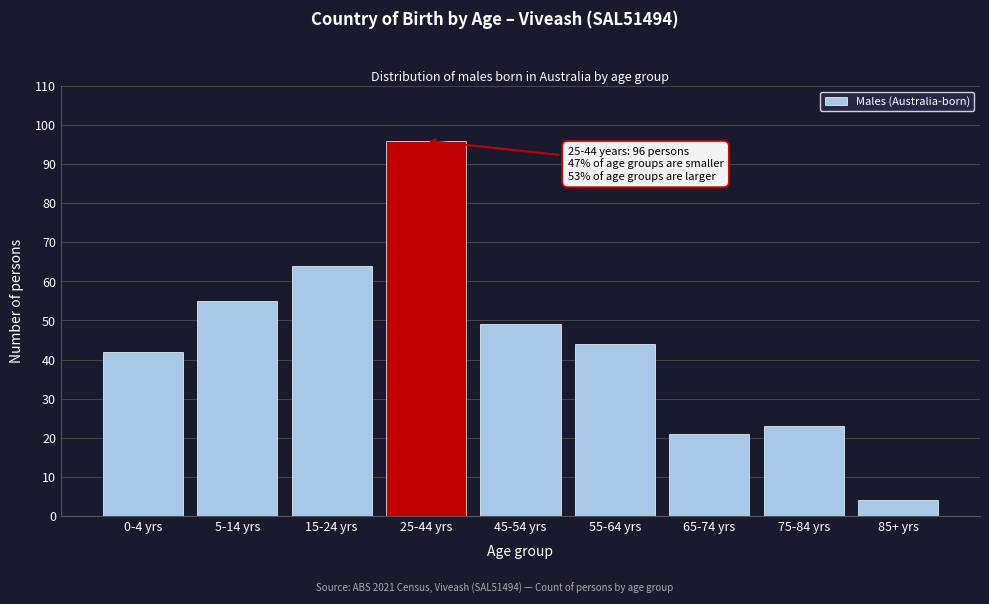

Reading left to right, transcribe all the data shown in this chart.

42	55	64	96	49	44	21	23	4